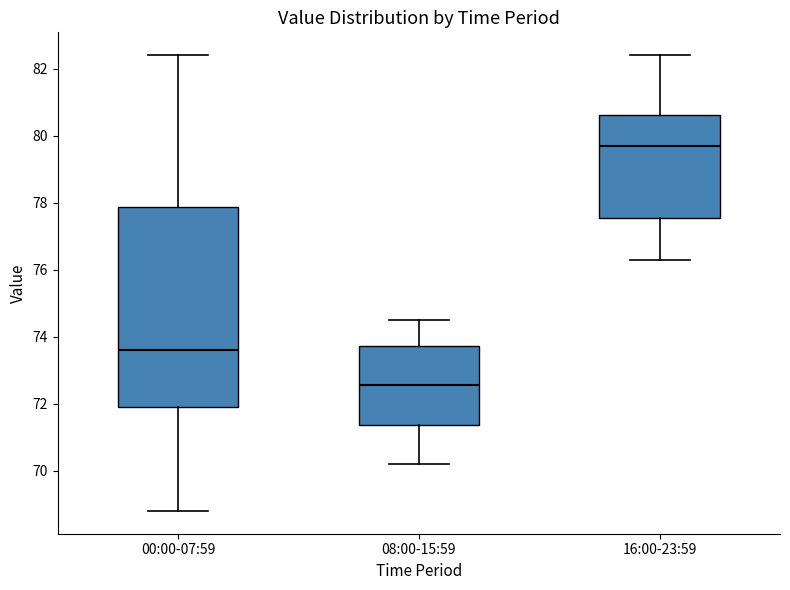

Reading left to right, read every box against the y-axis: the position of its median line, the range the box covers, and the ends of its whiskers. The values are not printed on the chart, so give them approximately, as read against the axis.

00:00-07:59: median 73.6, box 72.0 to 77.8, whiskers 68.8 to 82.4
08:00-15:59: median 72.6, box 71.4 to 73.8, whiskers 70.2 to 74.6
16:00-23:59: median 79.8, box 77.6 to 80.6, whiskers 76.4 to 82.4